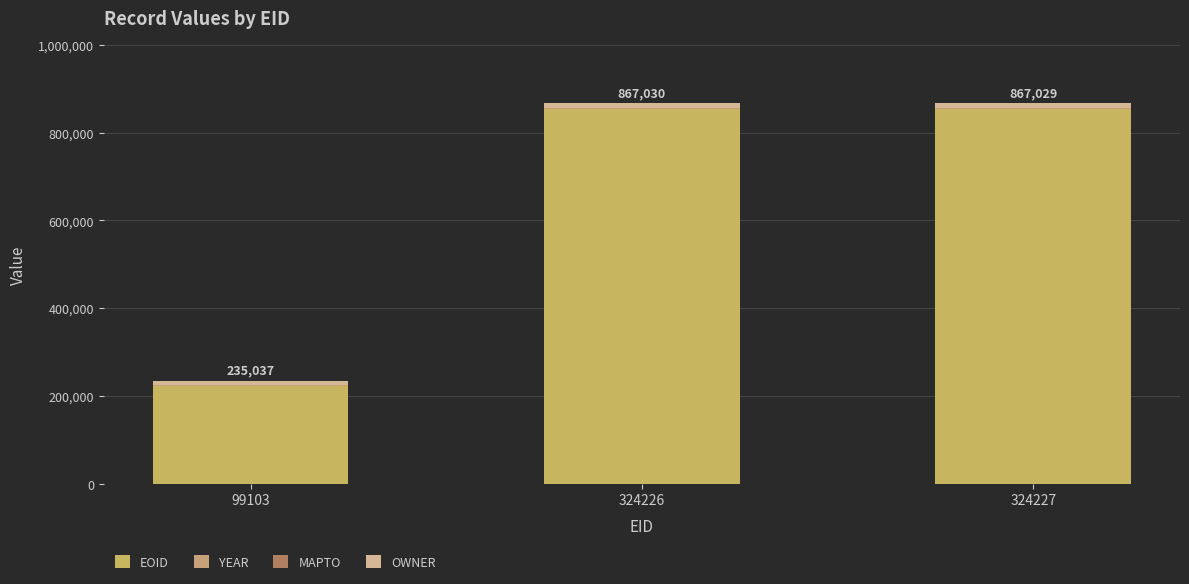

Is it true that YEAR equals 3273 at 324227?

False